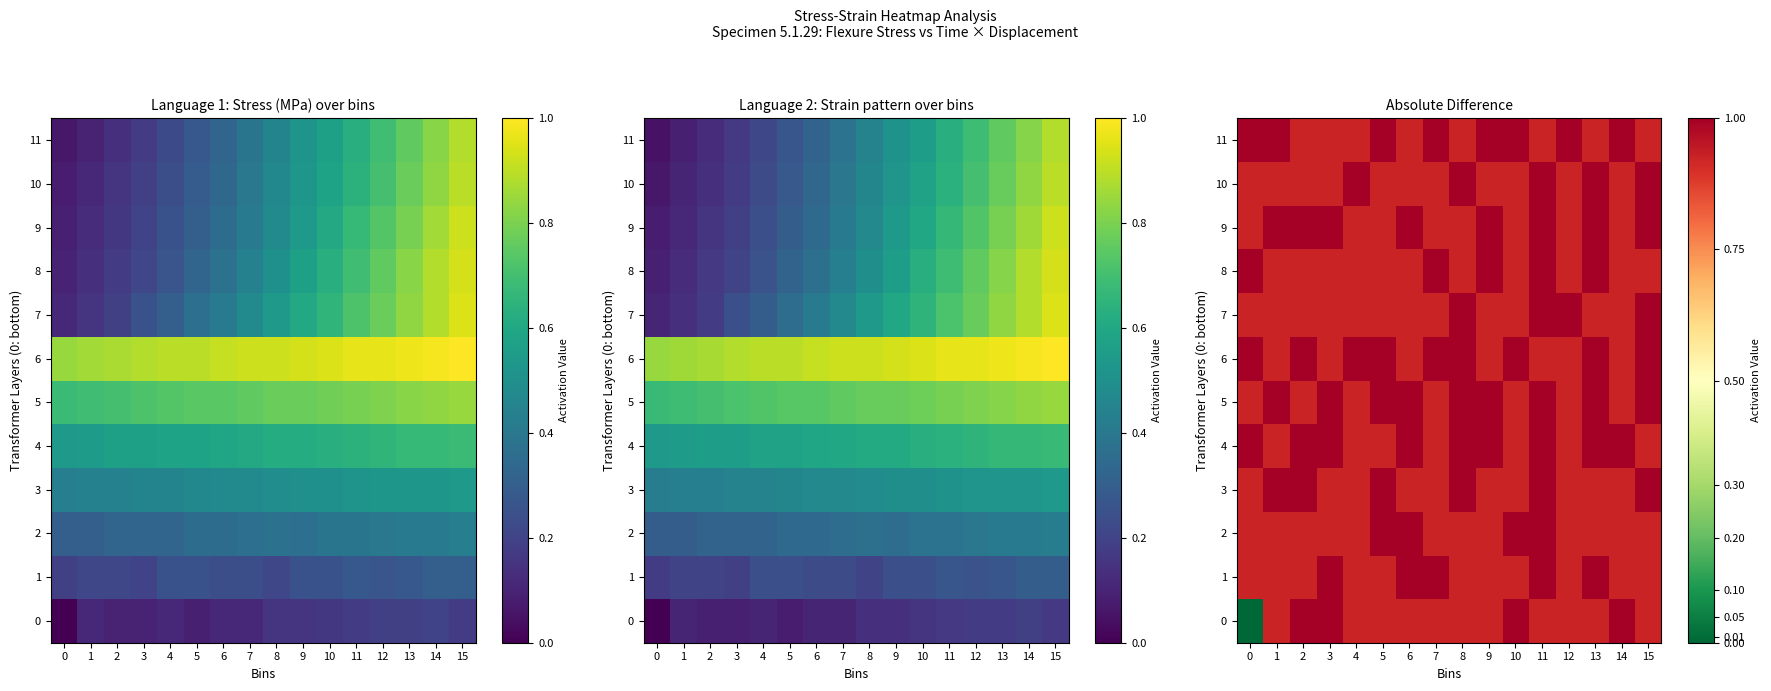

At which category is the sum across all series the highest?

11